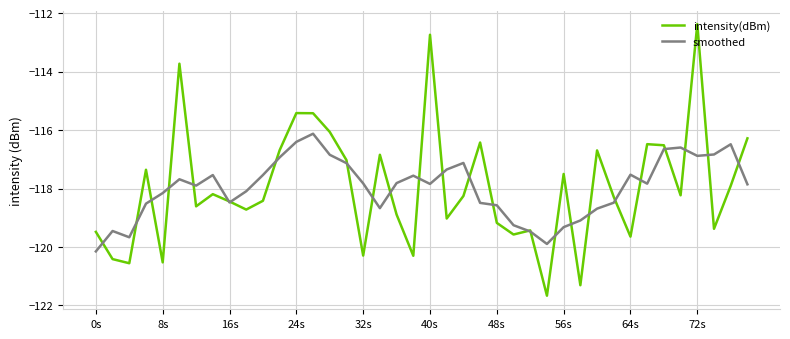

Which series has the widest spread of values?

intensity(dBm)